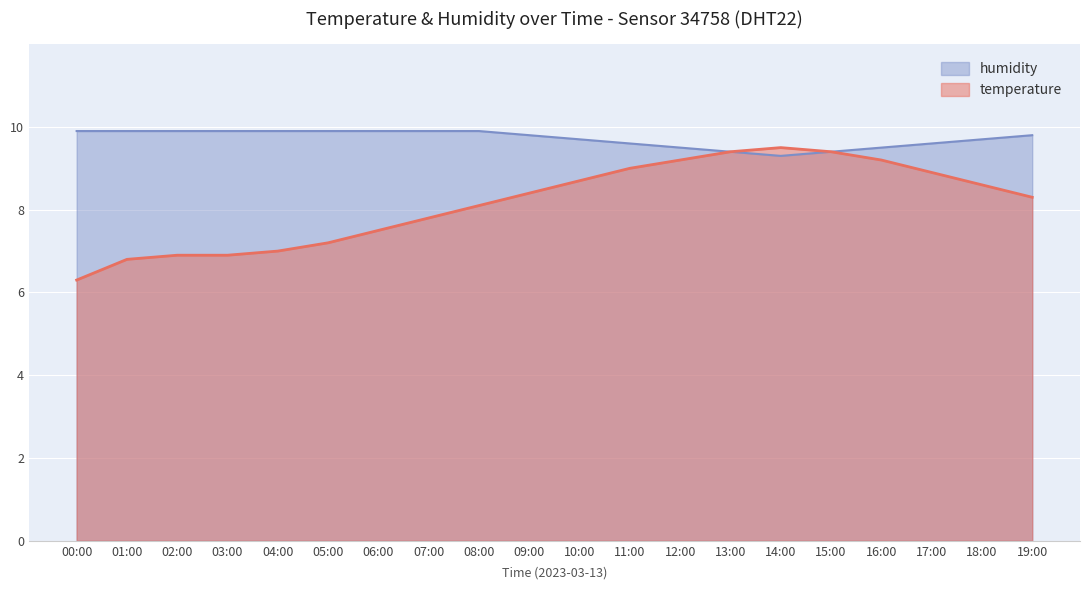

Which series ends up on top after the final intersection of temperature and humidity?

humidity